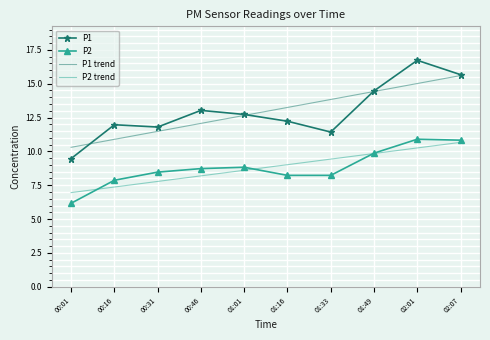

What value does the P2 trend series have at 02:01?

10.3